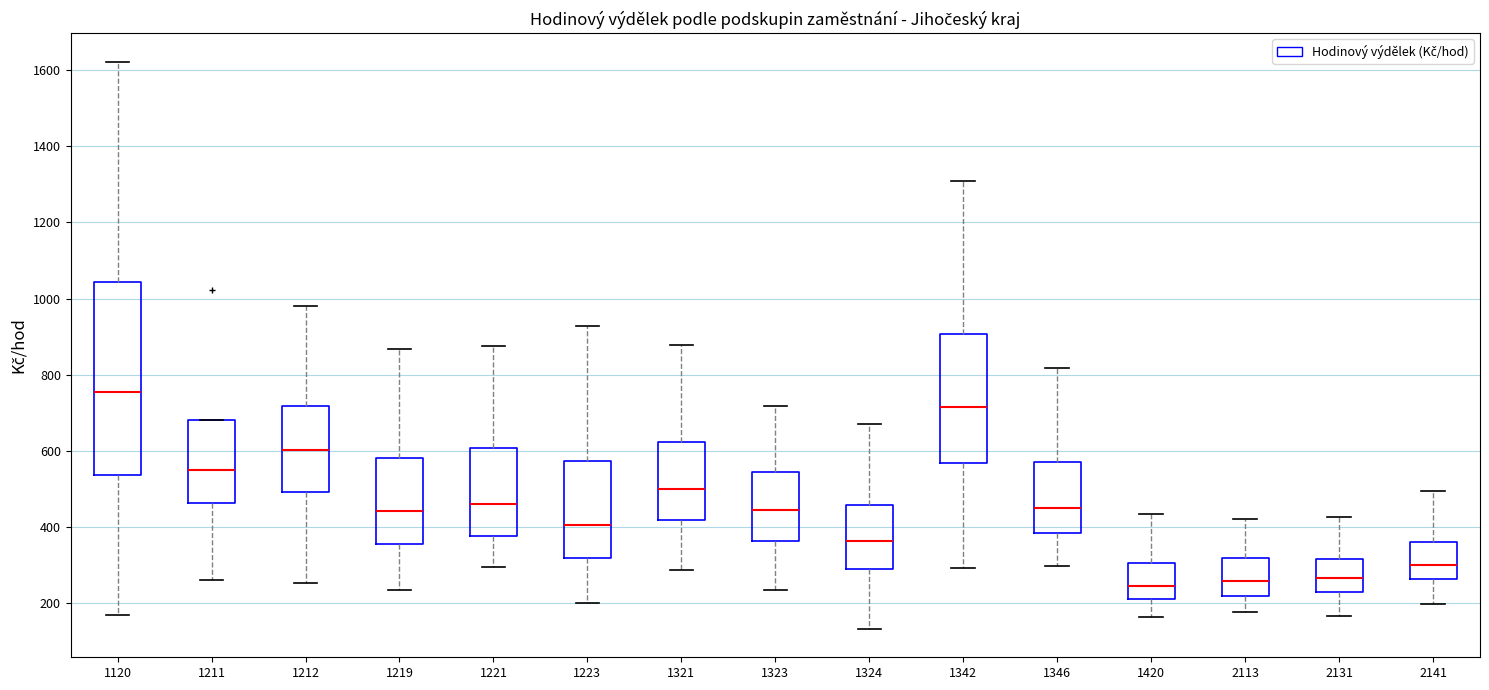

Where does the lower whisker of the box at x = 2113 end on the y-axis? The values are not printed on the chart, so give them approximately, as read against the axis.

180